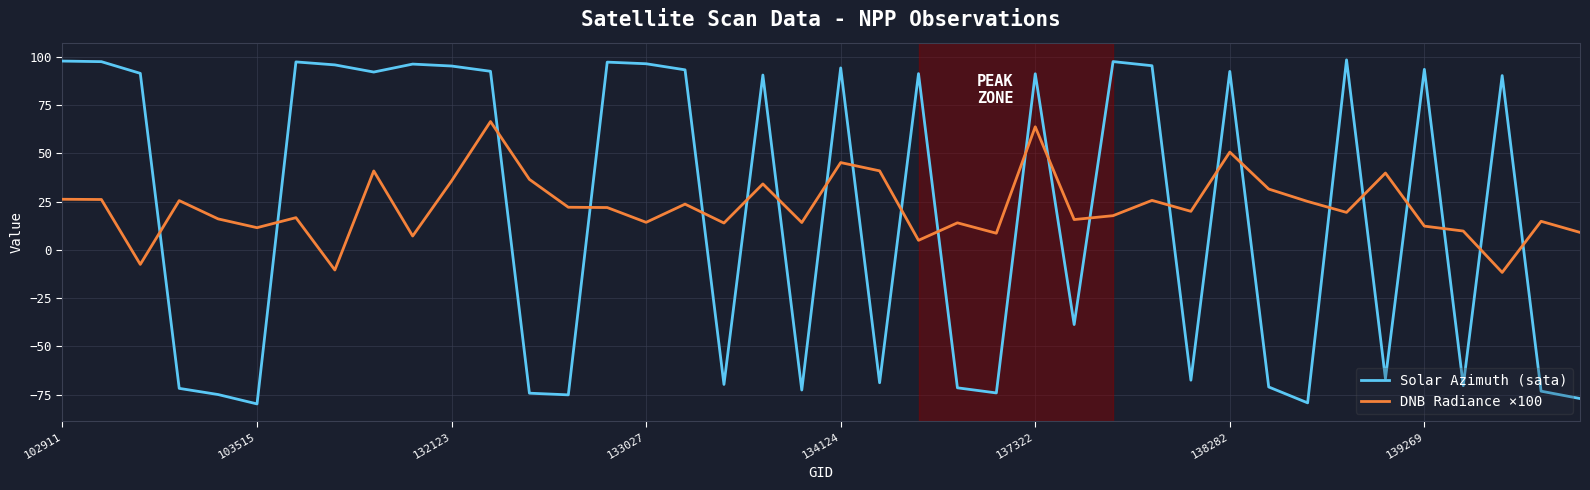

List the series in order of their peak value, highest first.

Solar Azimuth (sata), DNB Radiance ×100